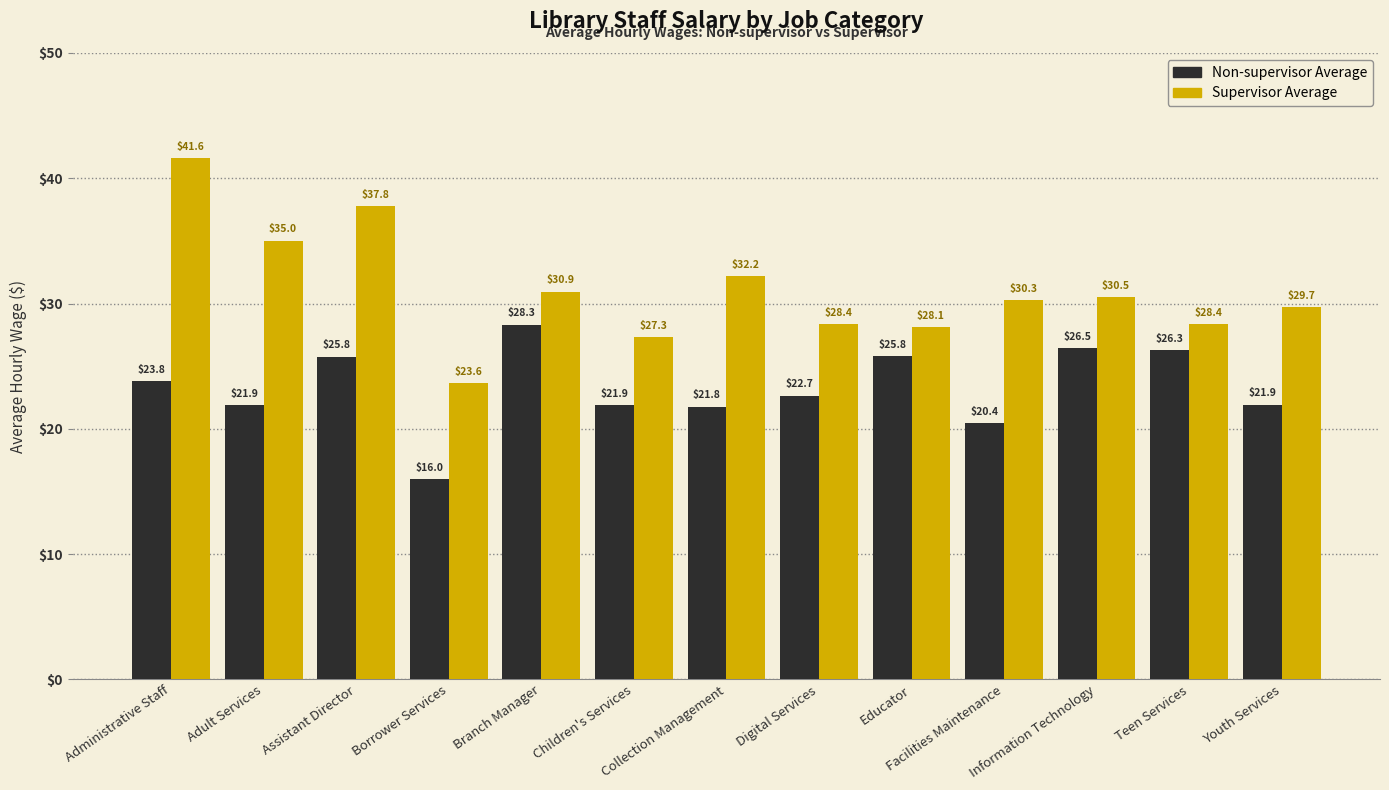

Are the bars horizontal?

No